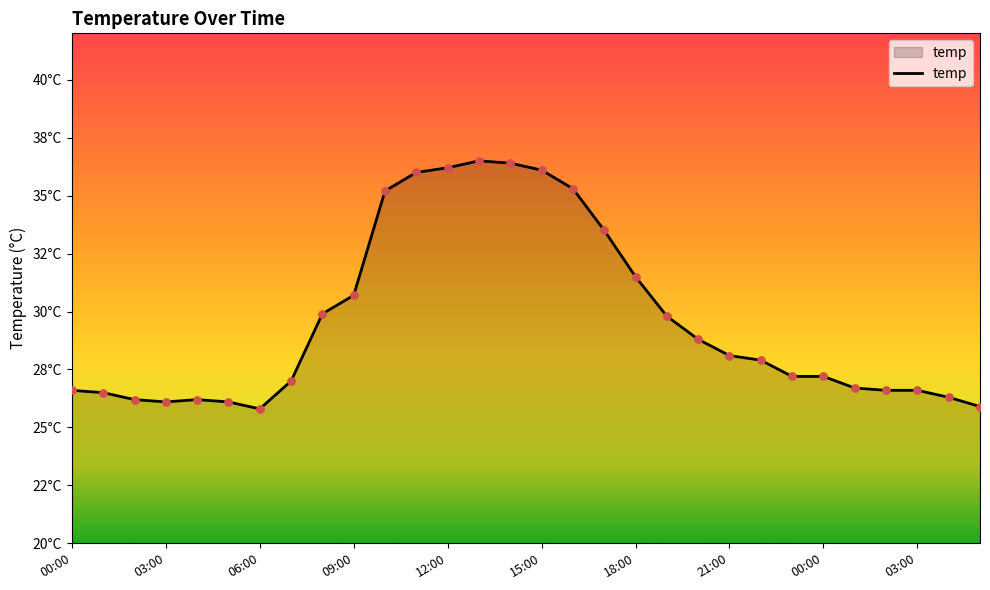

Does the chart have visible grid lines?

No